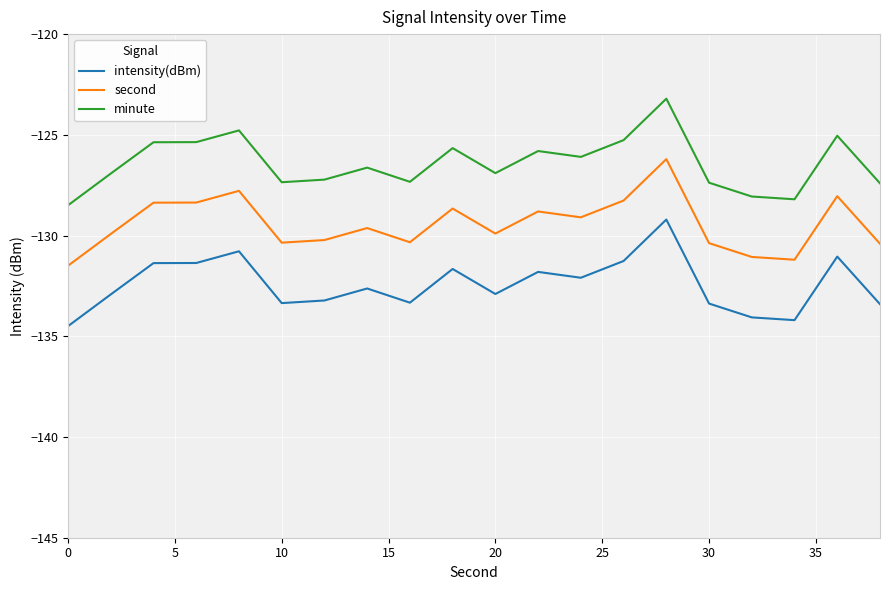

What is the lowest value of the intensity(dBm) series?

-134.5